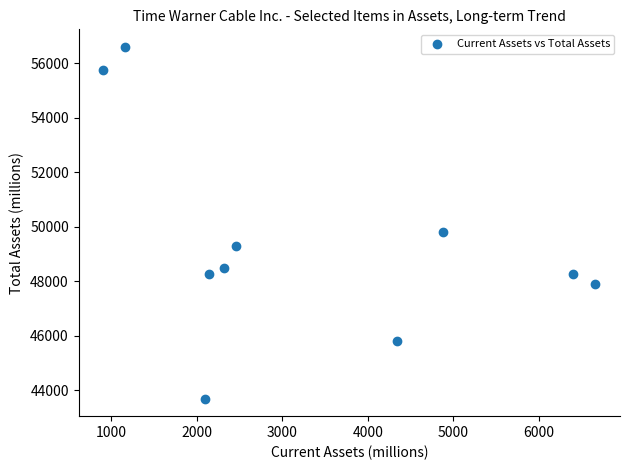

What is the range of X values (max minus min)?

5749